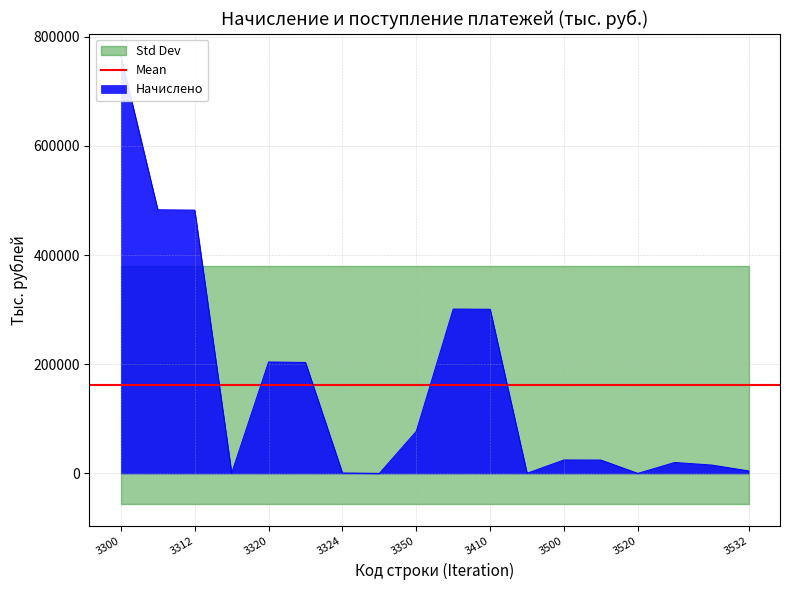

Rank the categories by value from highest to lowest.

3300, 3310, 3312, 3400, 3410, 3320, 3322, 3350, 3500, 3510, 3530, 3531, 3532, 3324, 3314, 3420, 3520, 3330